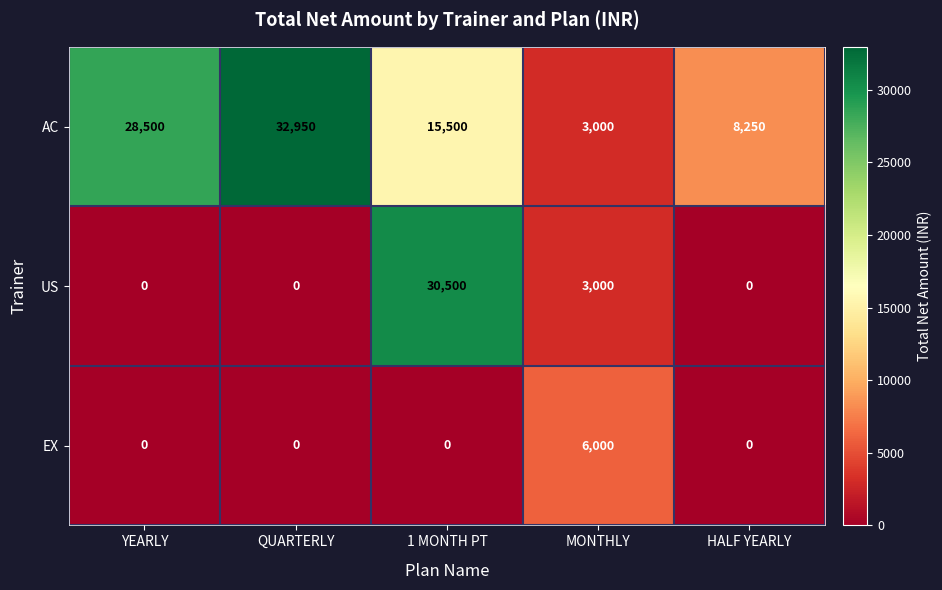

What is the total value across all series at MONTHLY?

12000